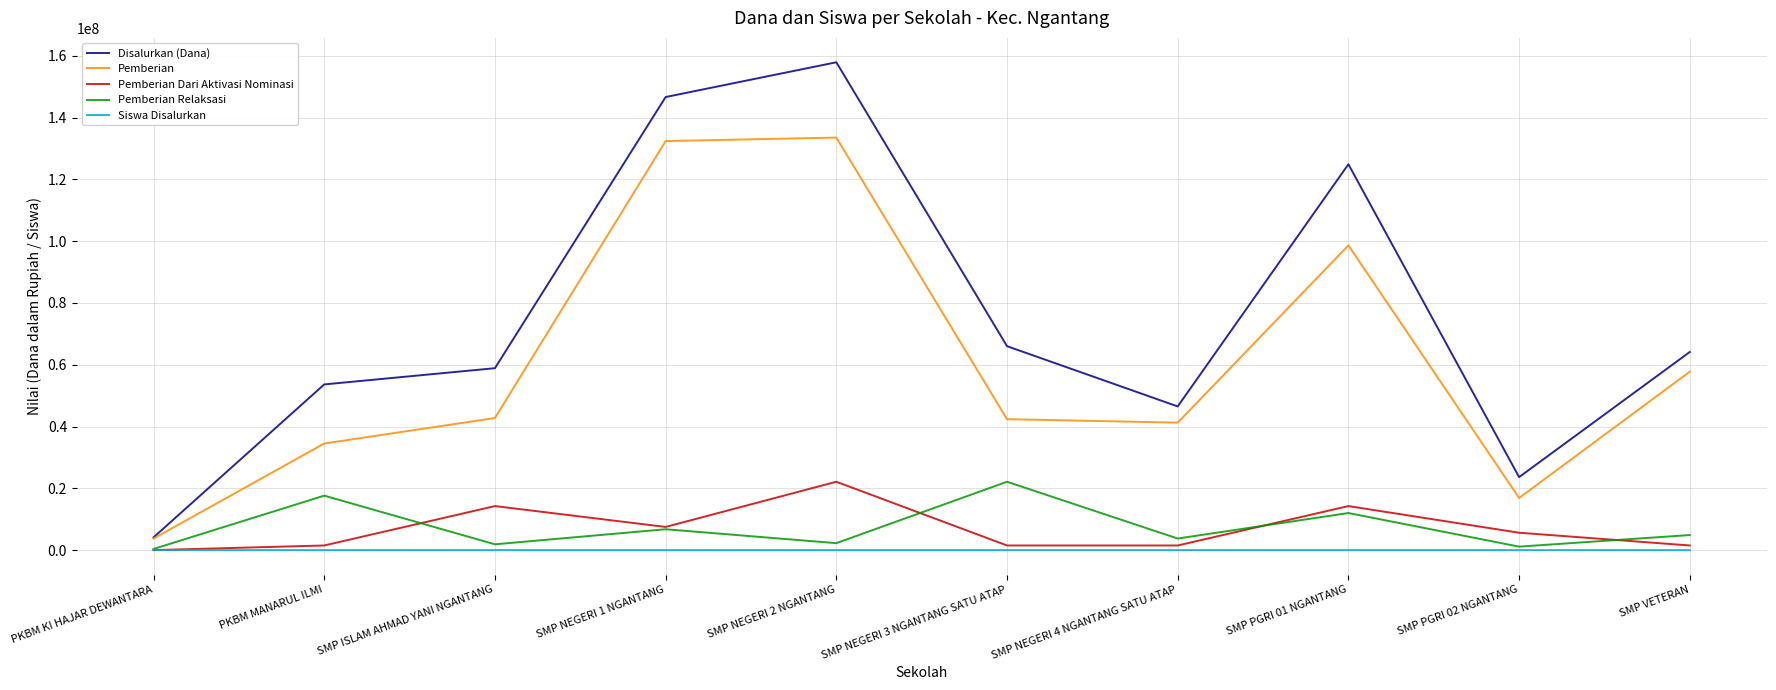

What is the difference between the maximum and minimum values in the Siswa Disalurkan series?

254